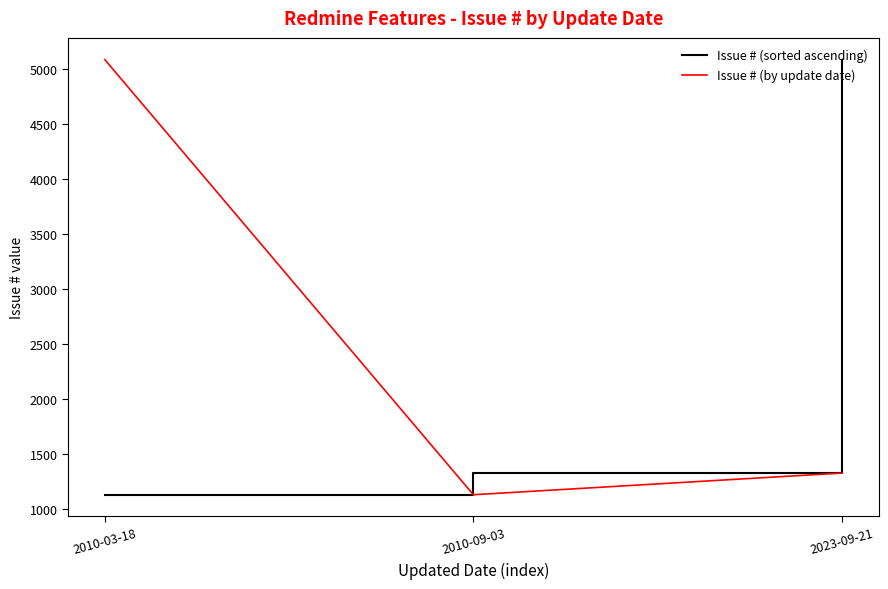

At which label does Issue # (sorted ascending) reach its minimum?

2010-03-18